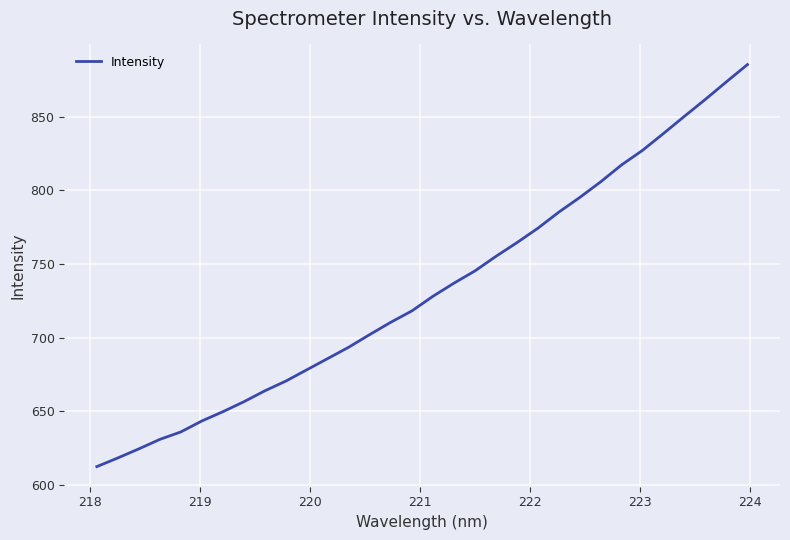

What is the maximum value shown in the chart?

885.5